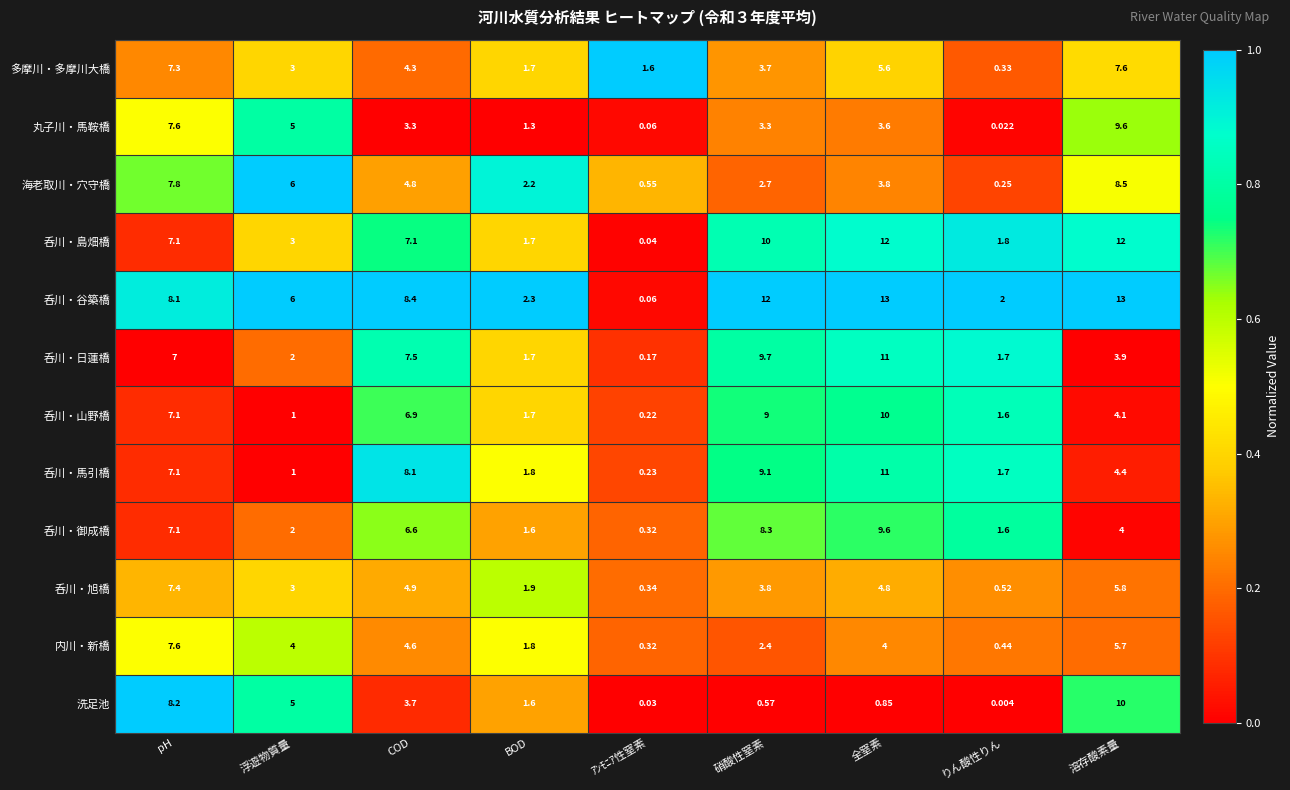

At which label does 呑川・旭橋 first exceed 3?

pH